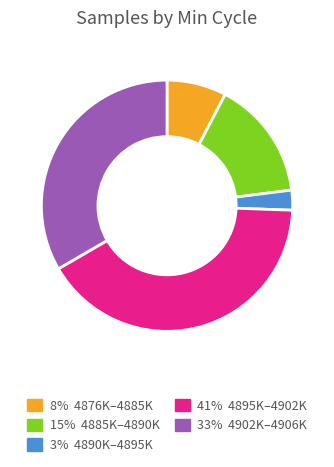

Is there a majority slice in this chart?

No